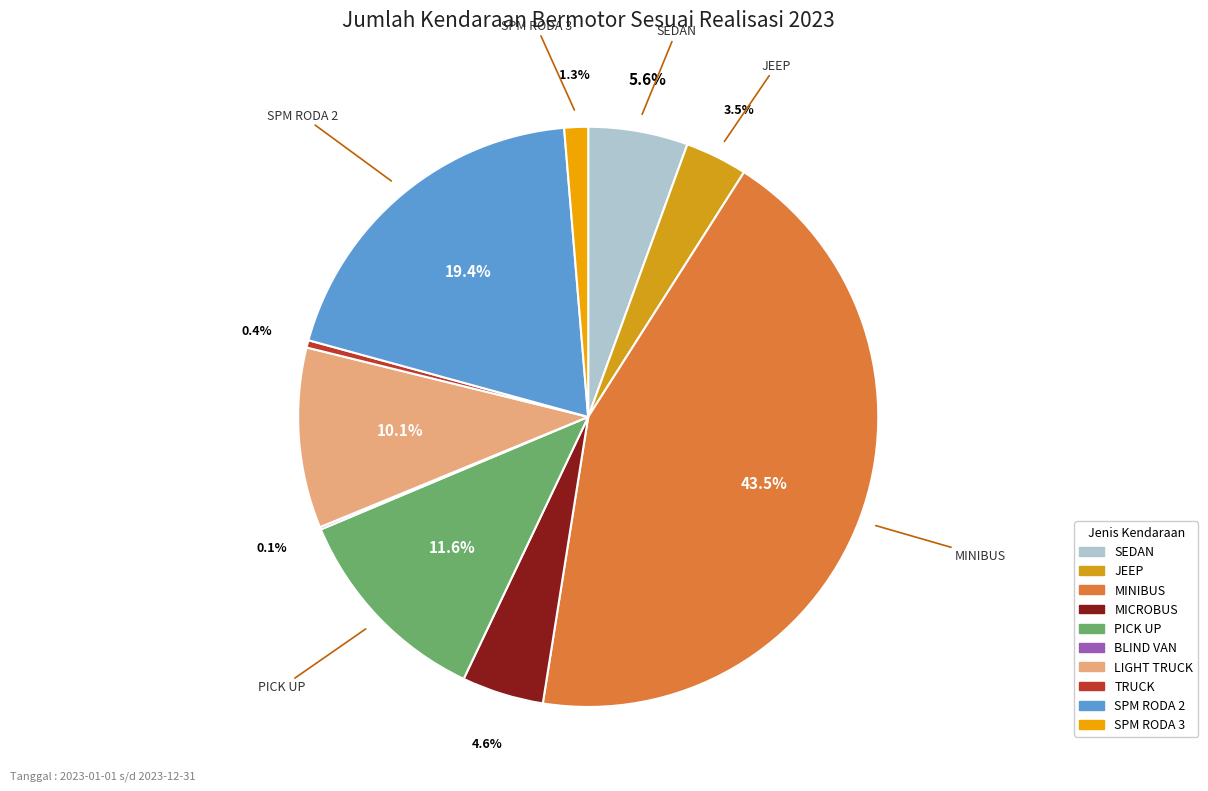

True or false: JEEP accounts for 3% of the total.

True